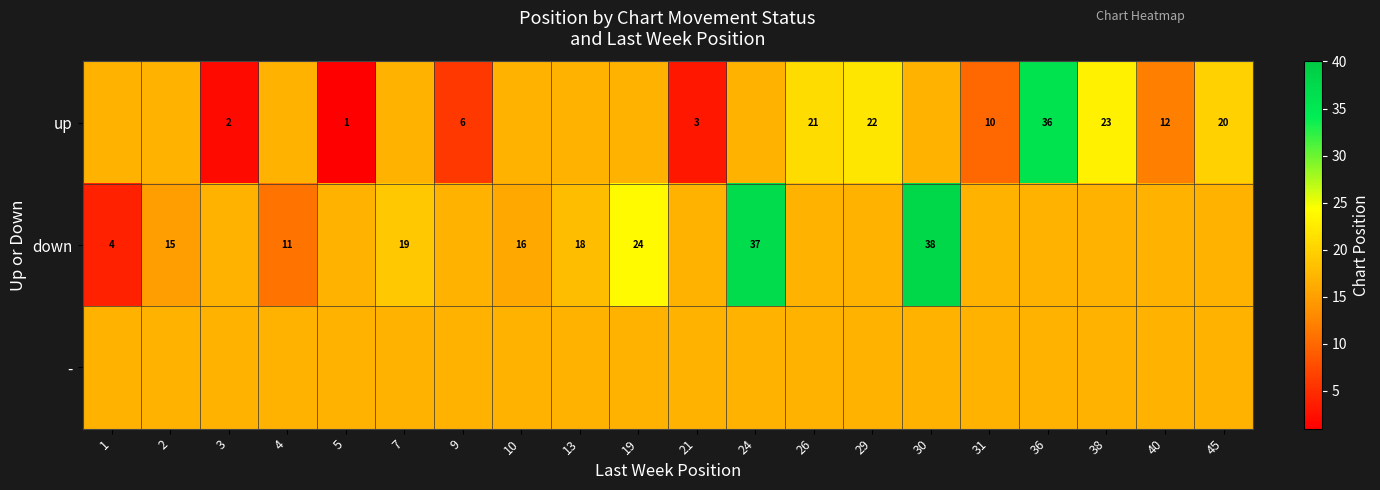

At which label does down first exceed 16?

3